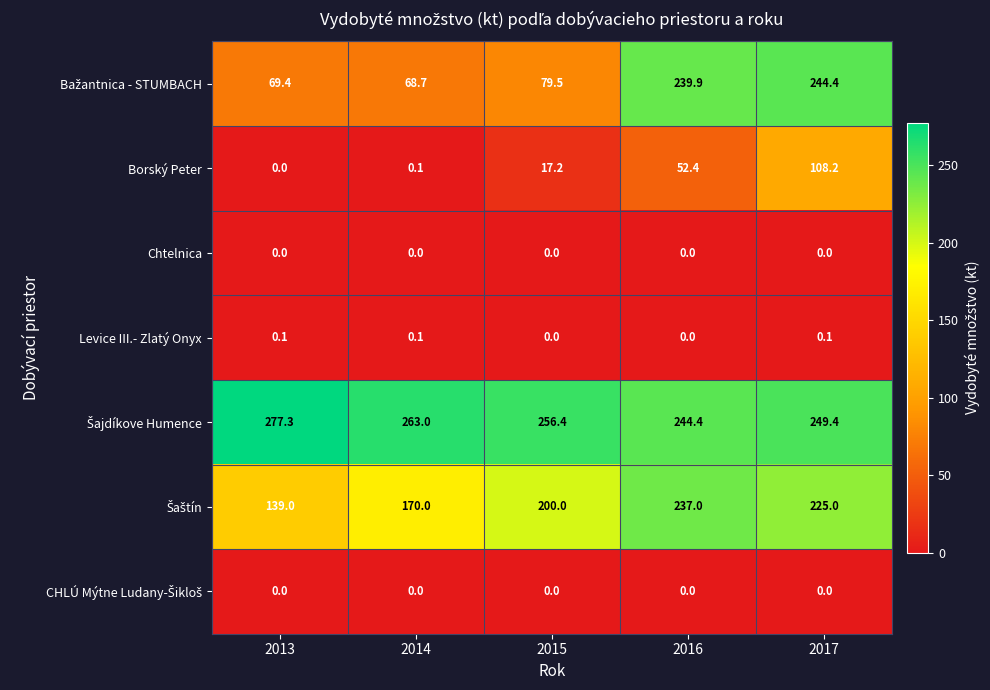

What is the difference between the highest and lowest values at 2013?

277.3